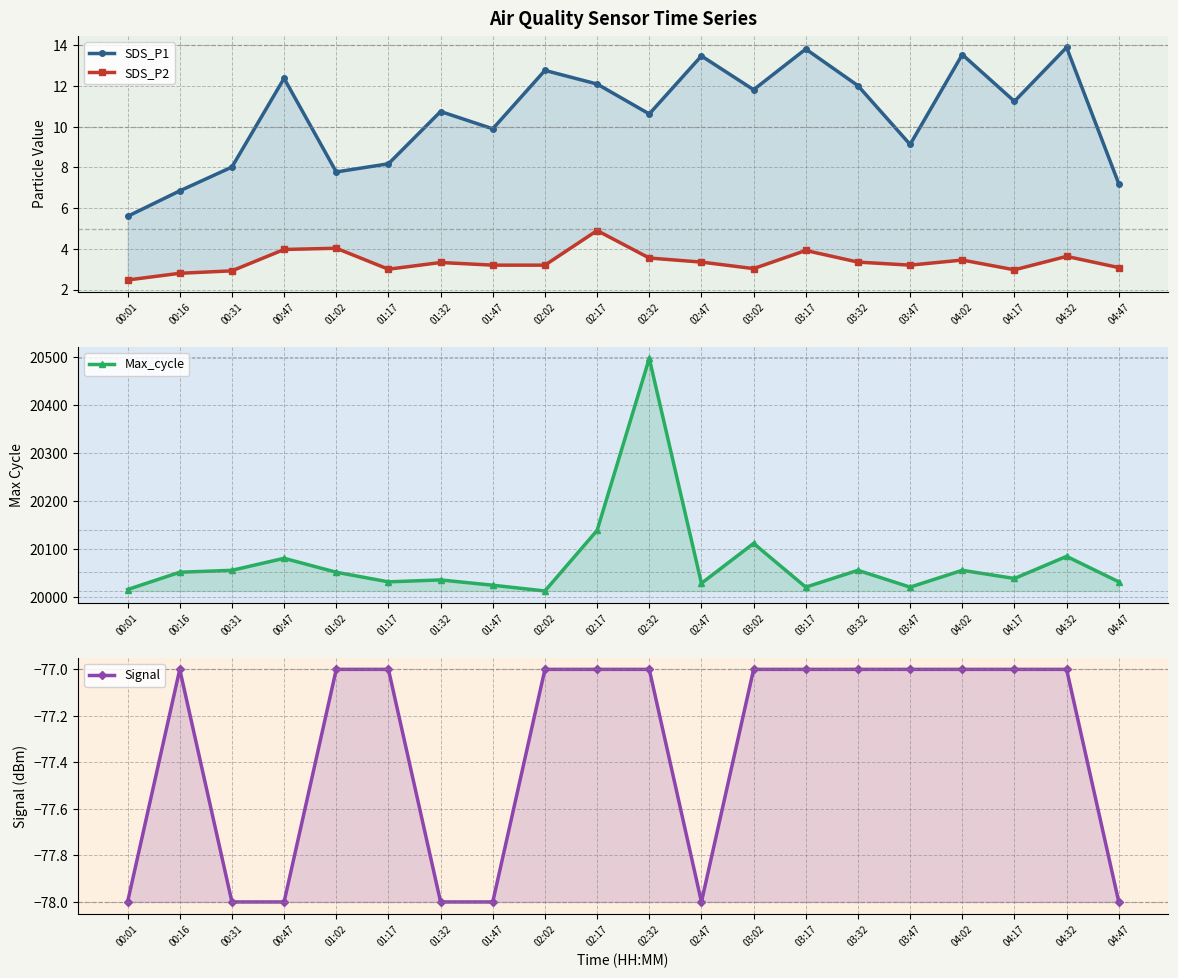

True or false: Max_cycle and SDS_P1 intersect in this chart.

False